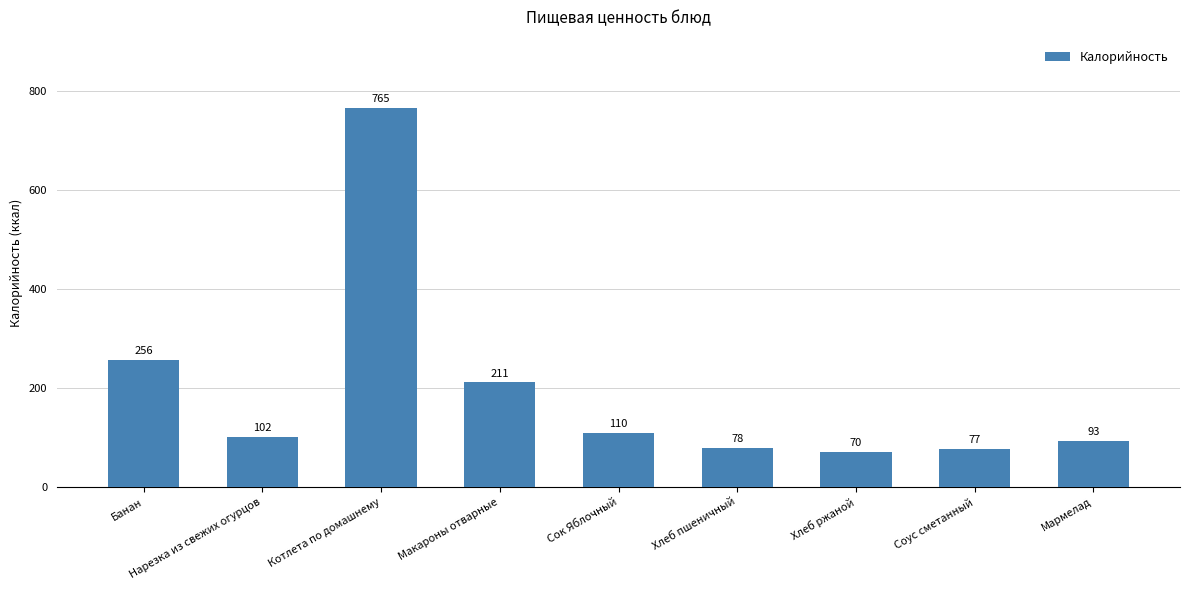

The value at Нарезка из свежих огурцов is 102.0. True or false?

True